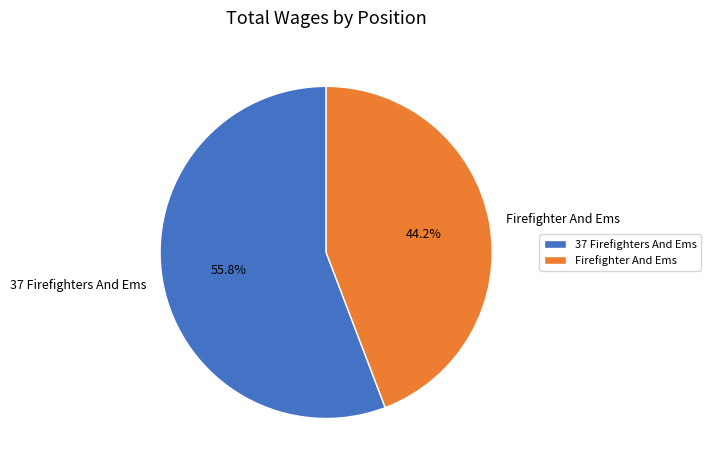

Is the sum of Firefighter And Ems and 37 Firefighters And Ems greater than half?

Yes